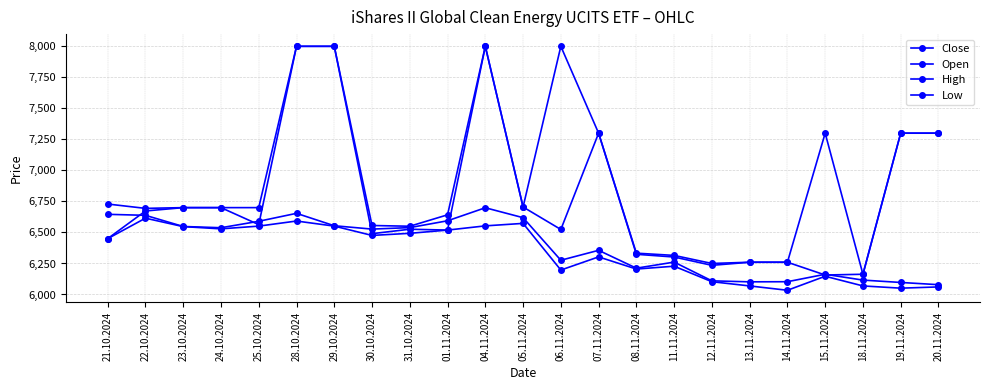

How many series are shown in this chart?

4